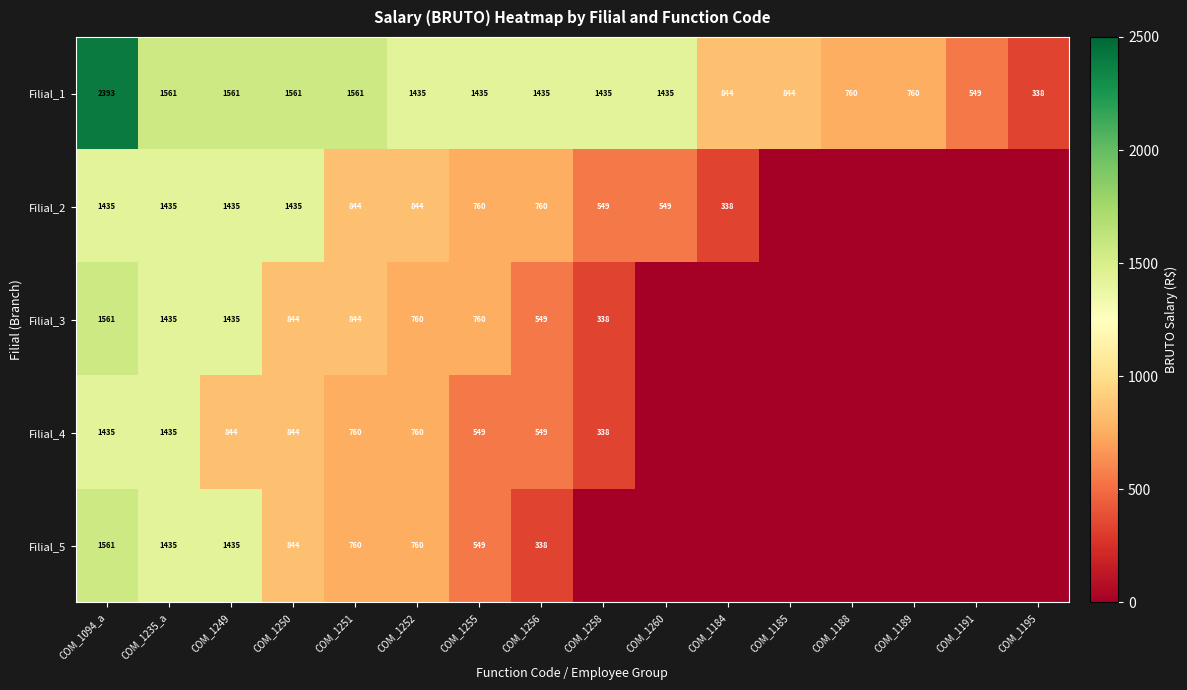

What is the sum of all Filial_1 values?

19907